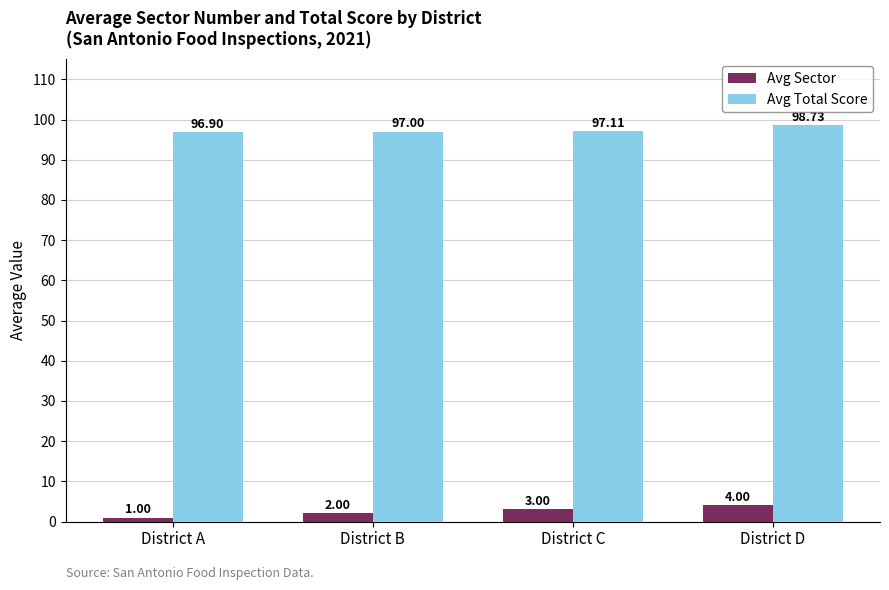

Which series has the largest total across all categories?

Avg Total Score